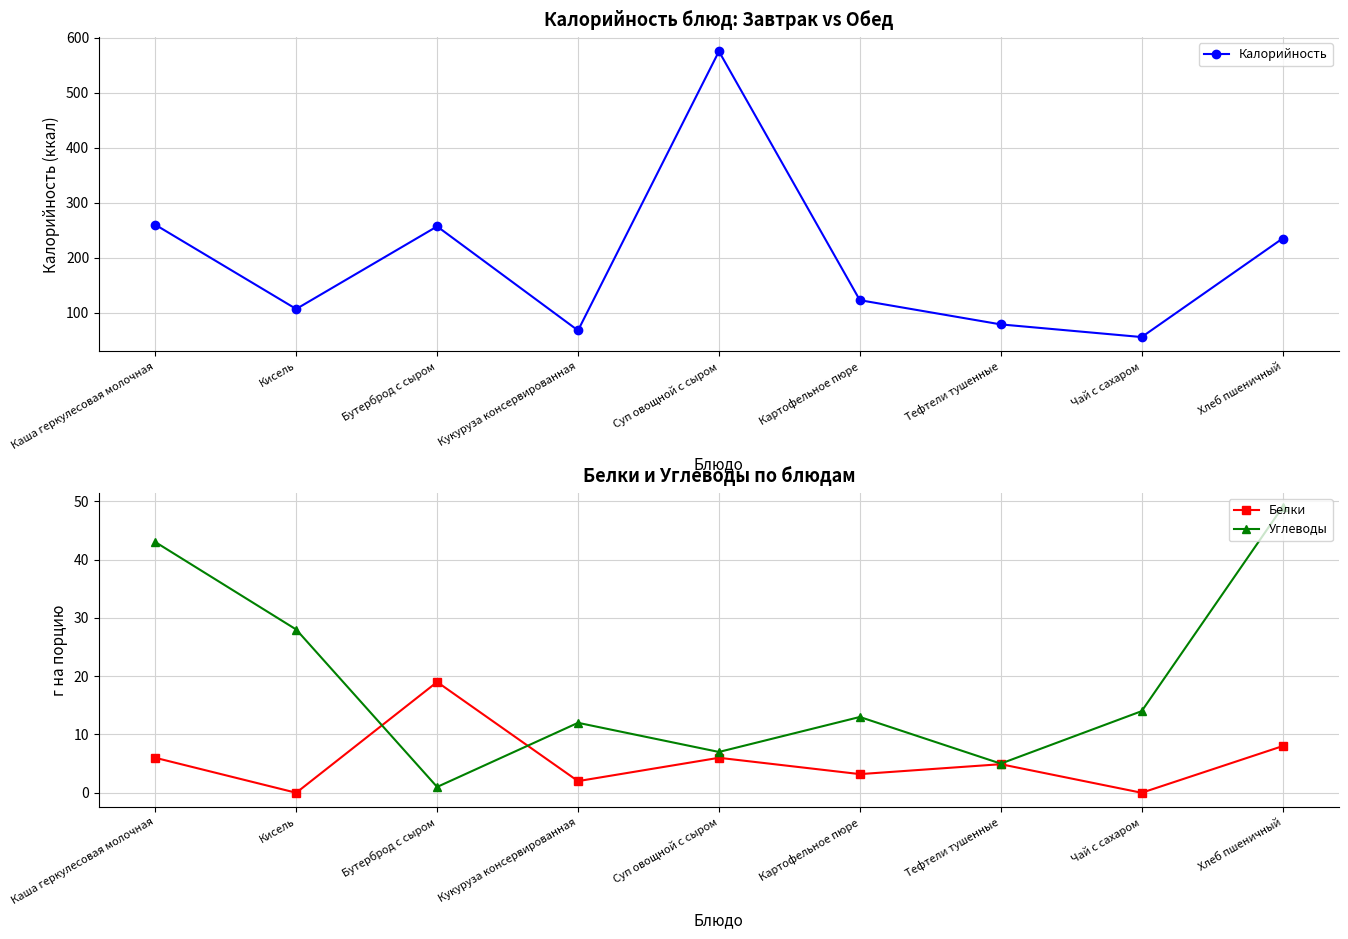

Where do Белки and Углеводы first cross each other?

Кисель and Бутерброд с сыром